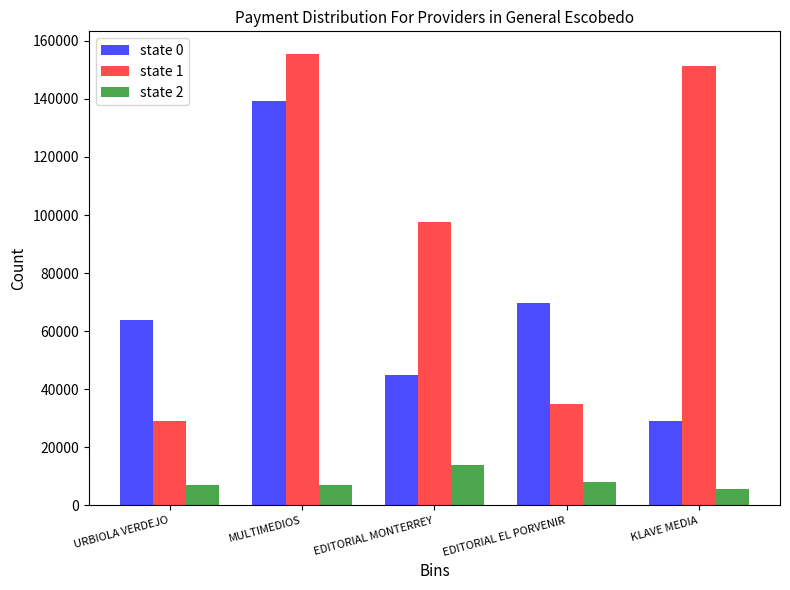

What is the minimum value shown in the chart?

5800.0